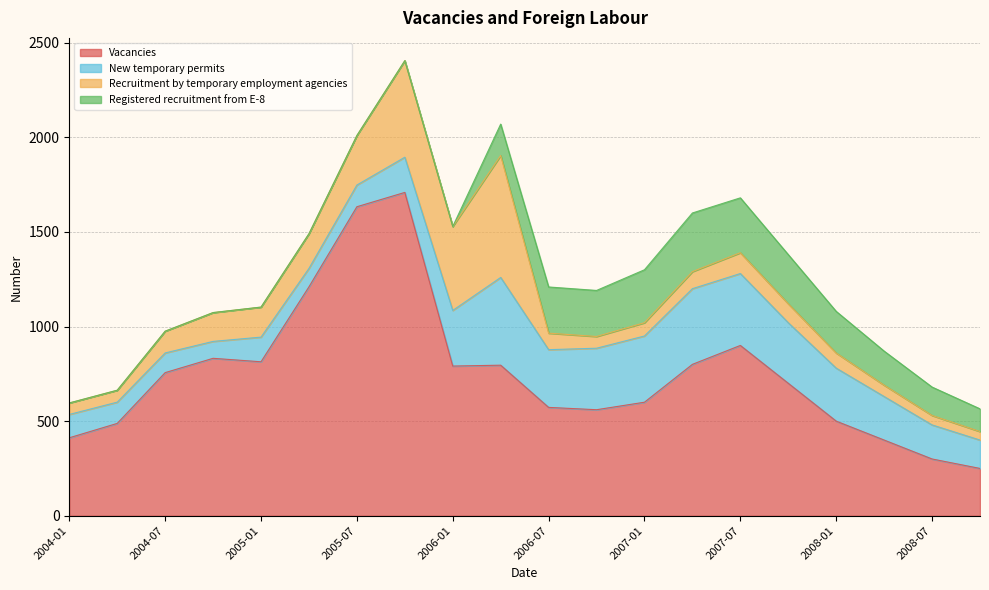

How many data points in New temporary permits are above 230?

9